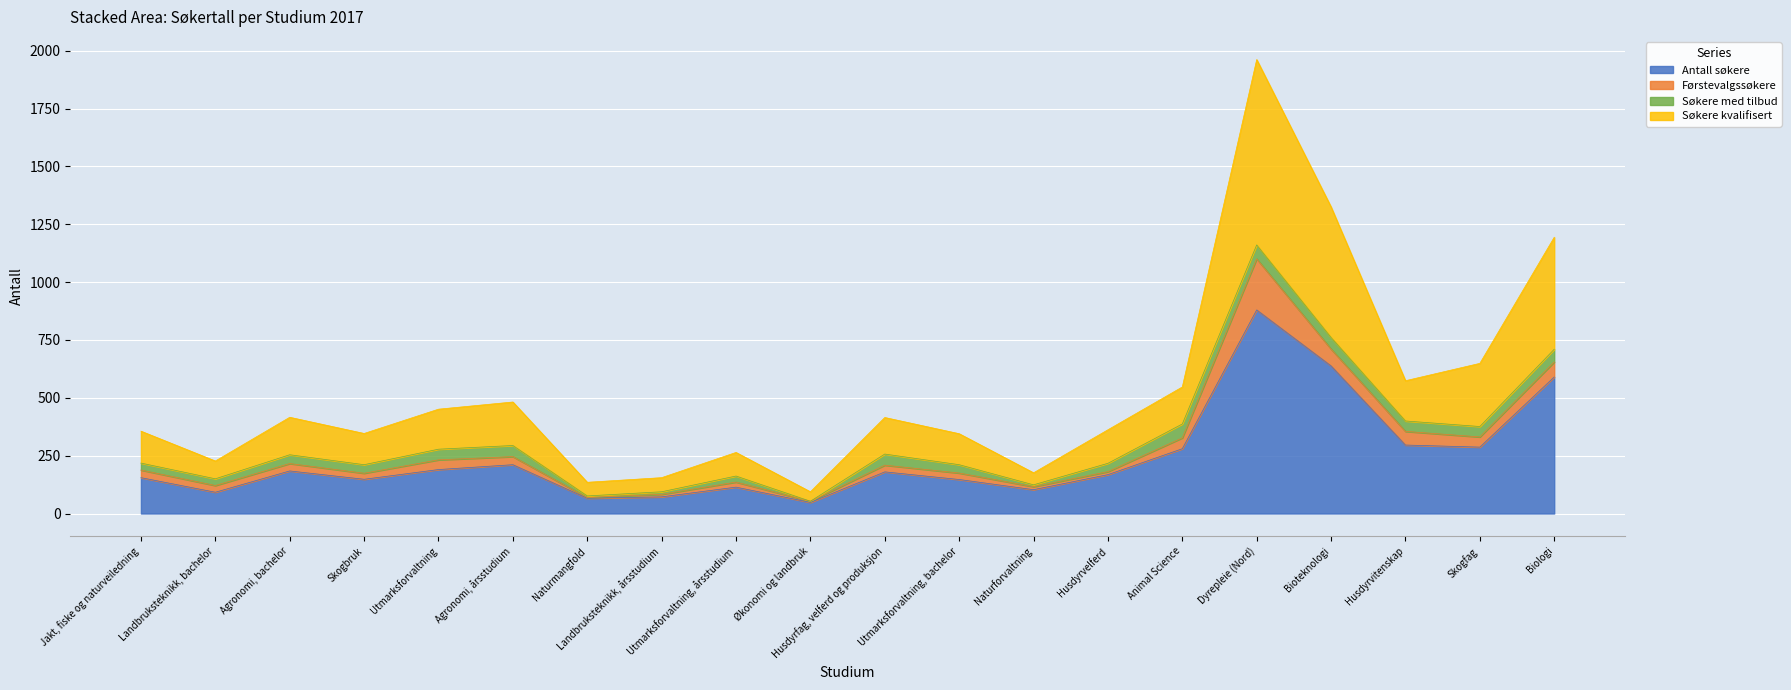

At which category is the sum across all series the highest?

Dyrepleie (Nord)